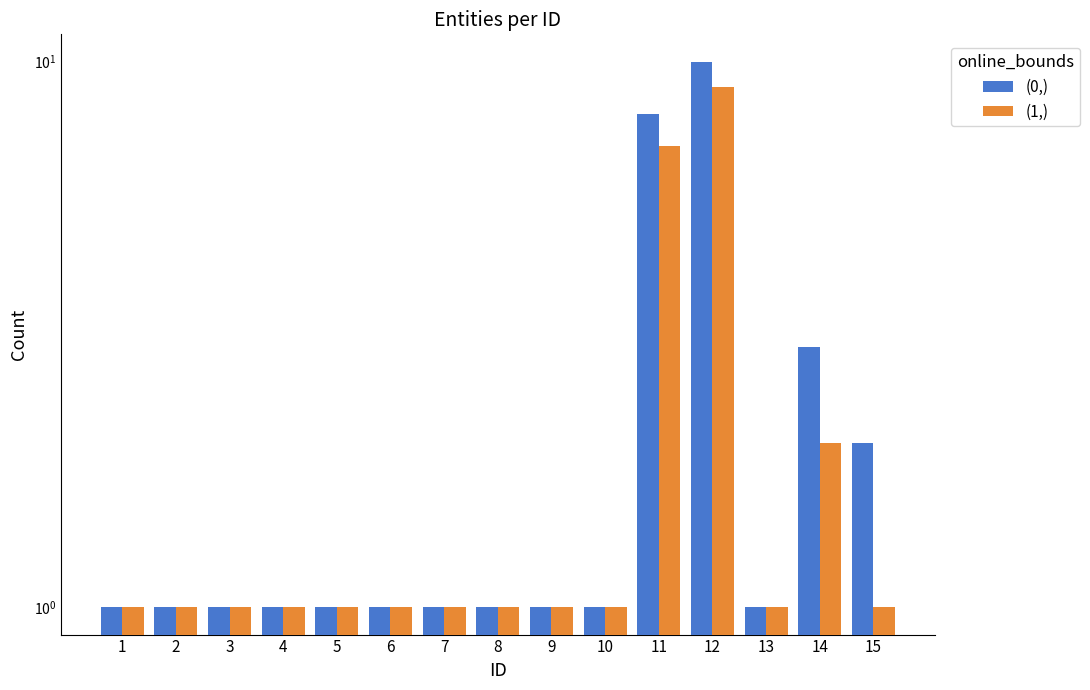

At which category is the sum across all series the highest?

12